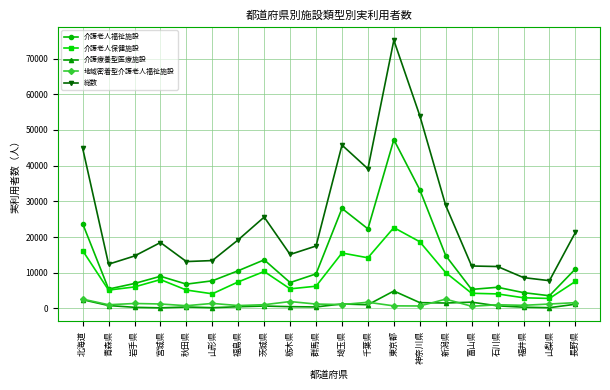

What is the total value across all series at 青森県?

24820